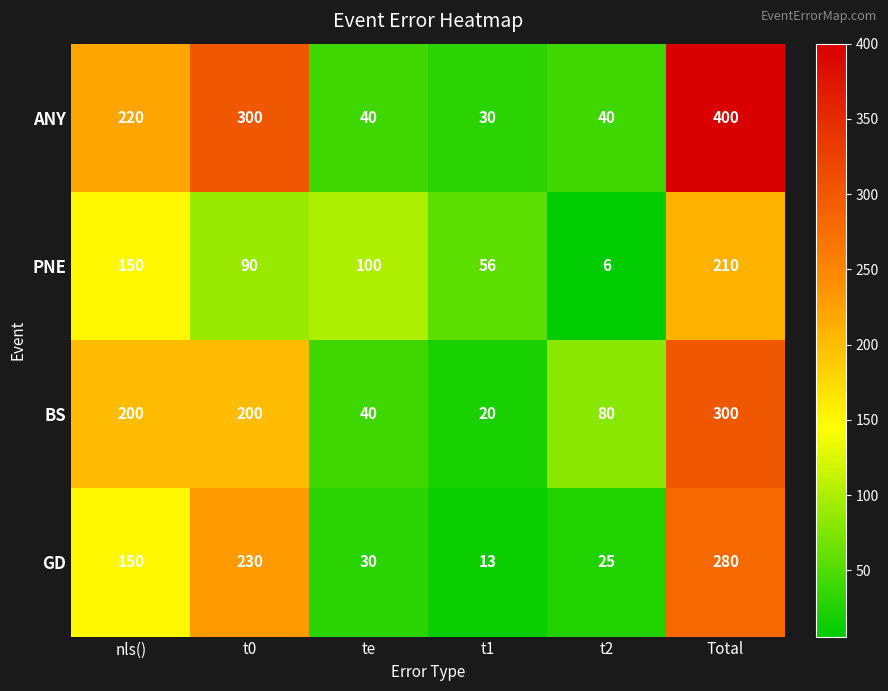

Rank the series by their maximum value, from highest to lowest.

ANY, BS, GD, PNE